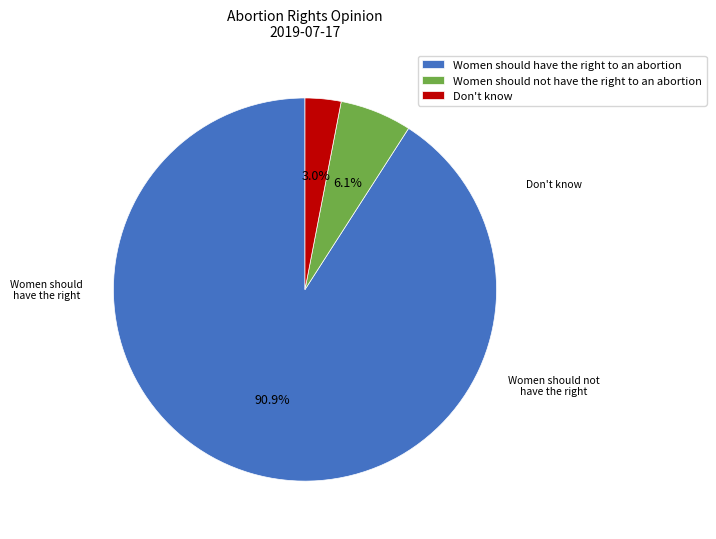

To the nearest percent, what is the difference between the largest and smallest slice percentages?

88%